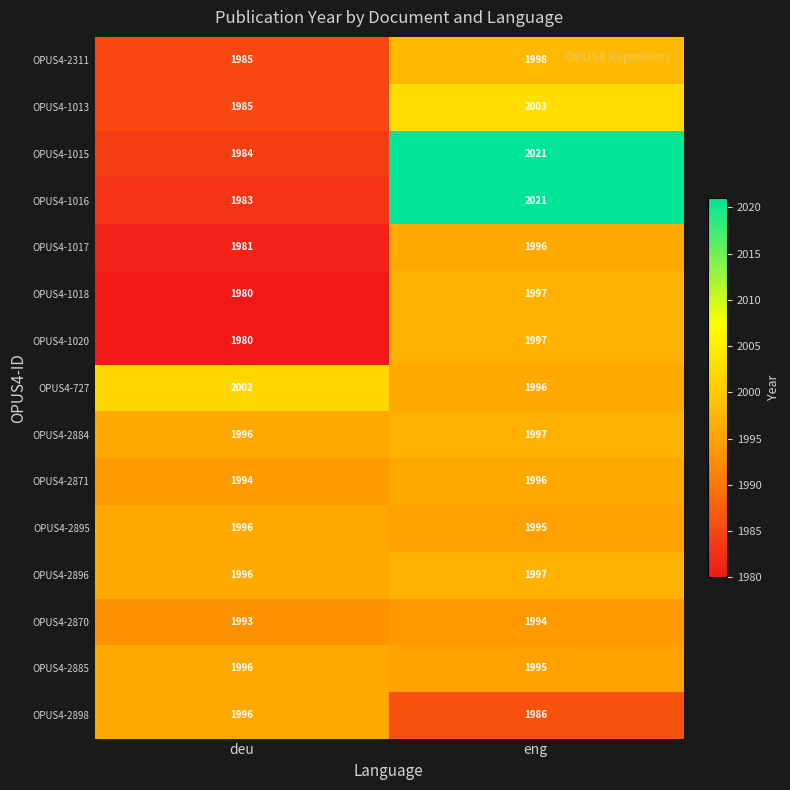

At which category is the sum across all series the highest?

eng